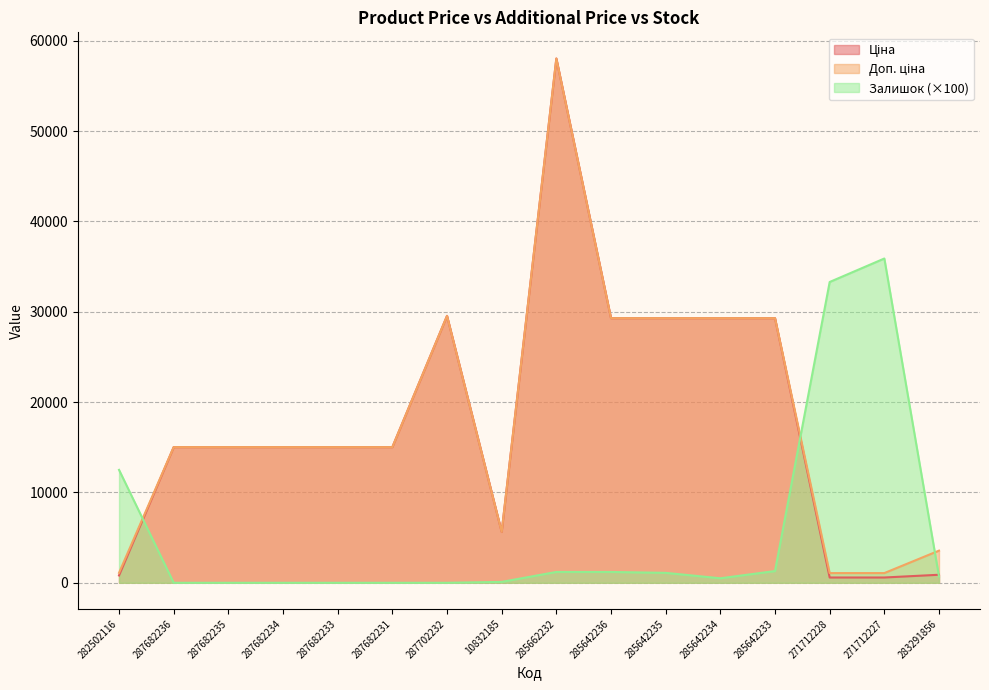

At how many categories does at least one series exceed 12232?

14